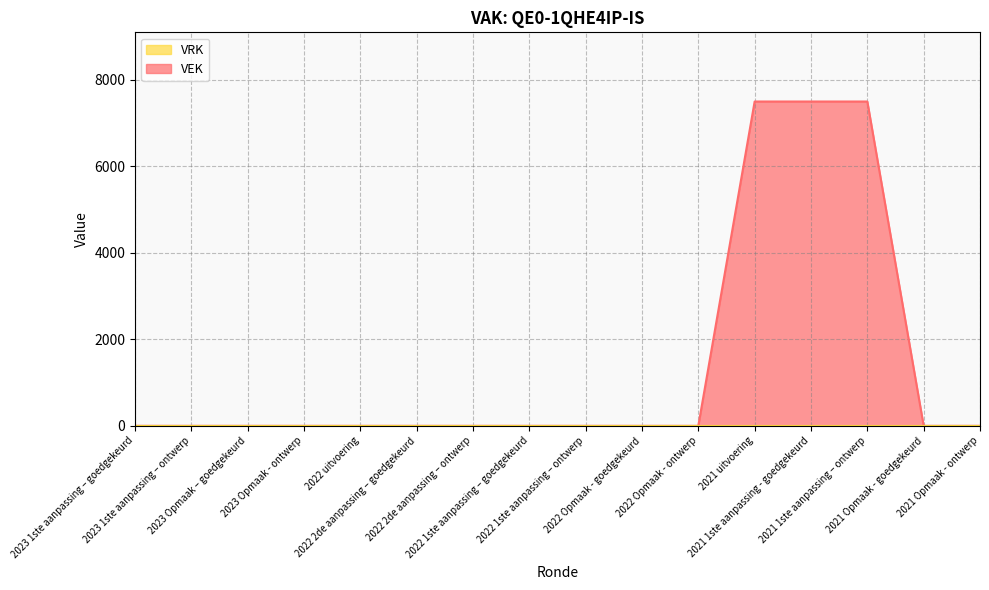

The value at 2023 Opmaak – goedgekeurd is 2675. True or false?

False